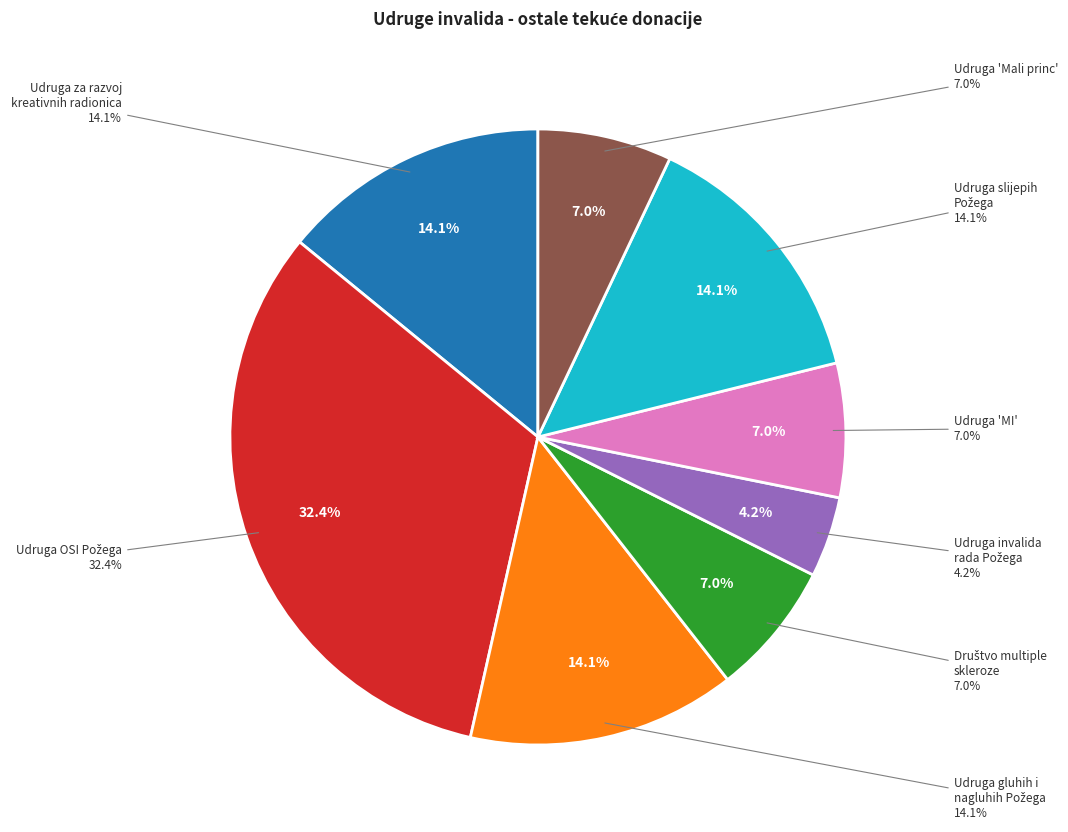

To the nearest percent, what portion does Udruga za razvoj kreativnih radionica represent?

14%